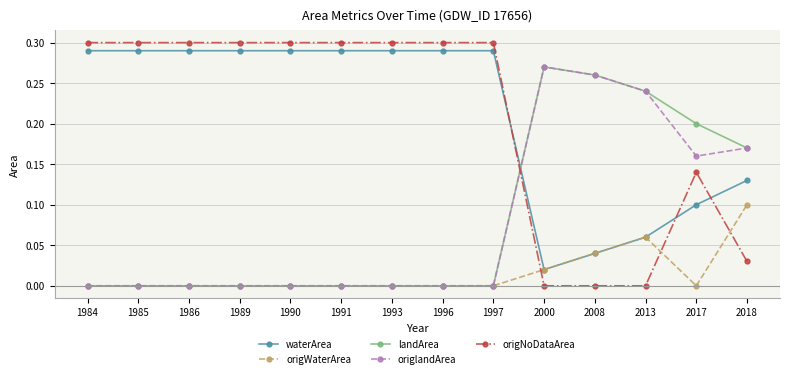

True or false: landArea and origNoDataArea intersect in this chart.

True